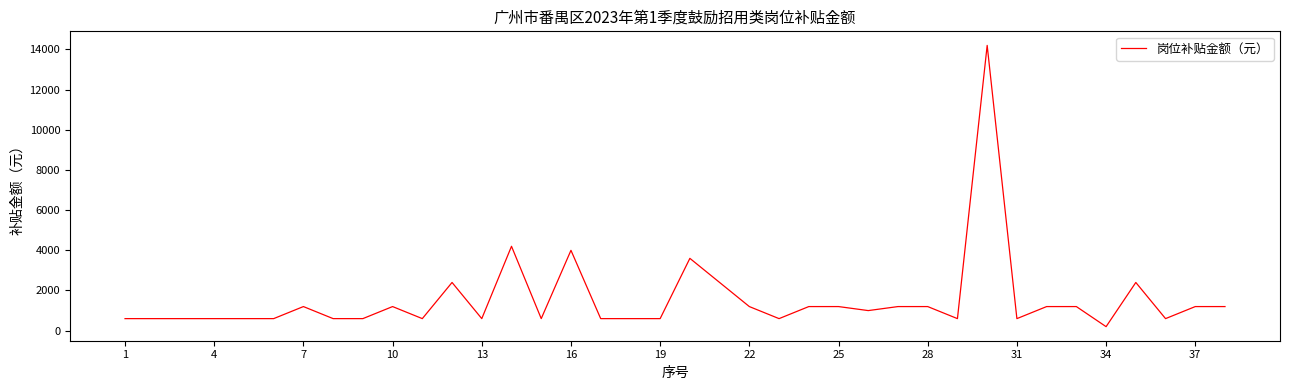

What is the greatest value displayed?

14200